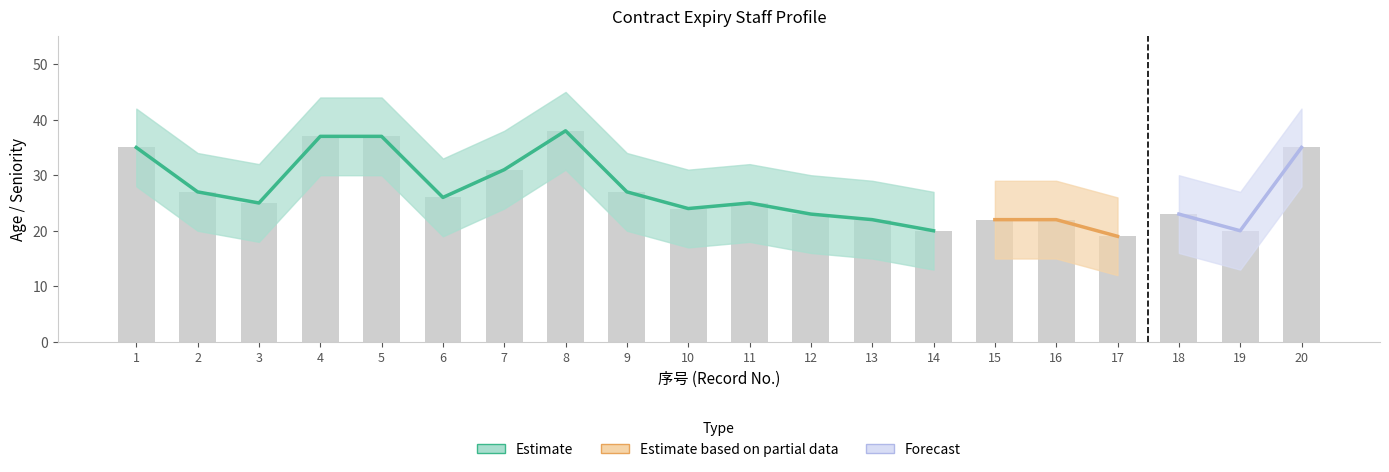

Is the value of seniority_lower at 6 greater than the value of seniority at 2?

No